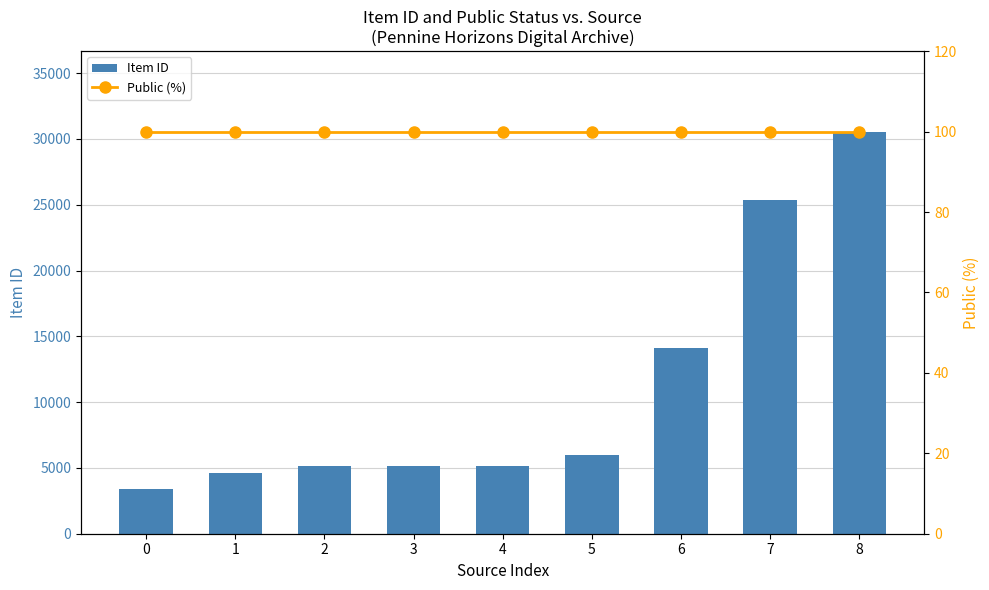

What is the total value across all series at 7?

25470